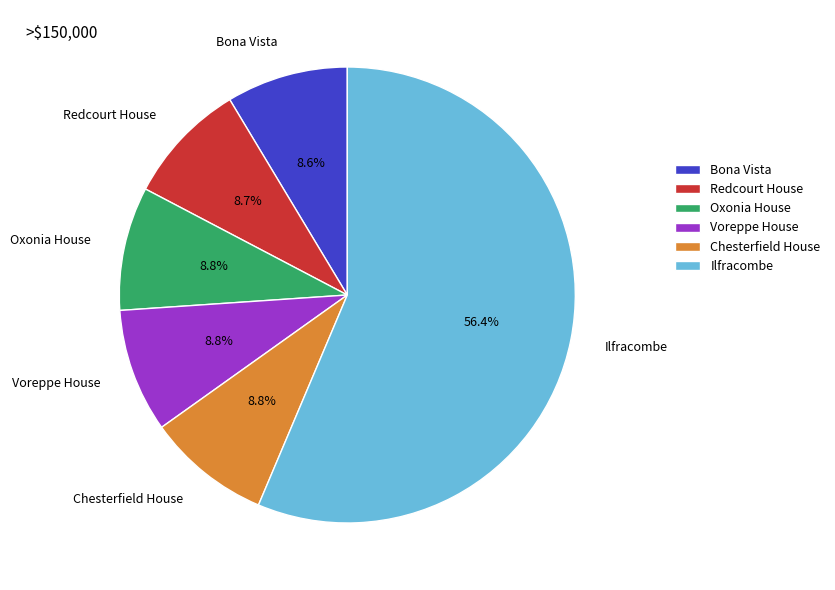

What percentage is the Bona Vista slice, to the nearest percent?

9%